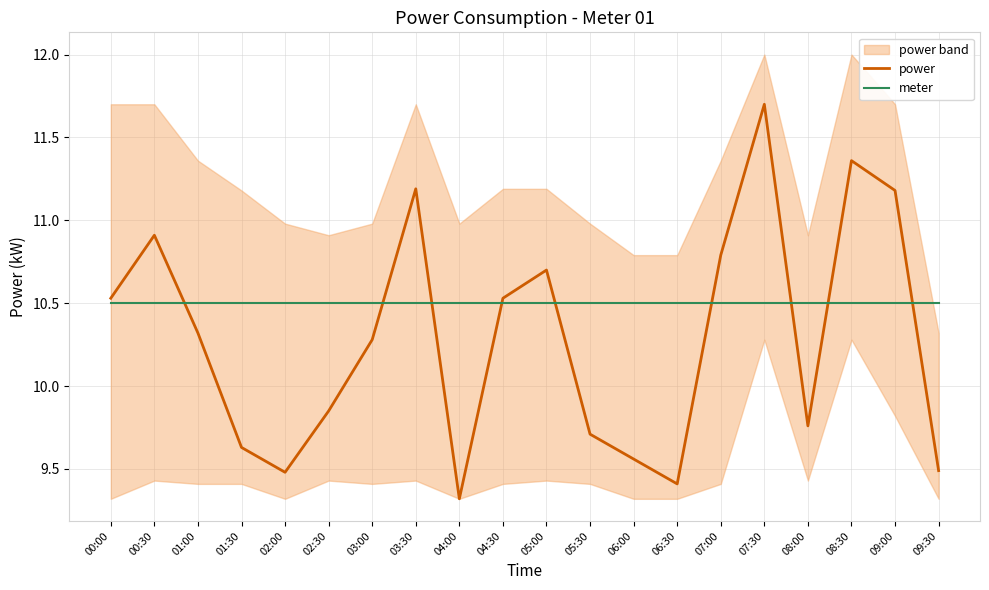

Which series ends up on top after the final intersection of meter and power?

meter